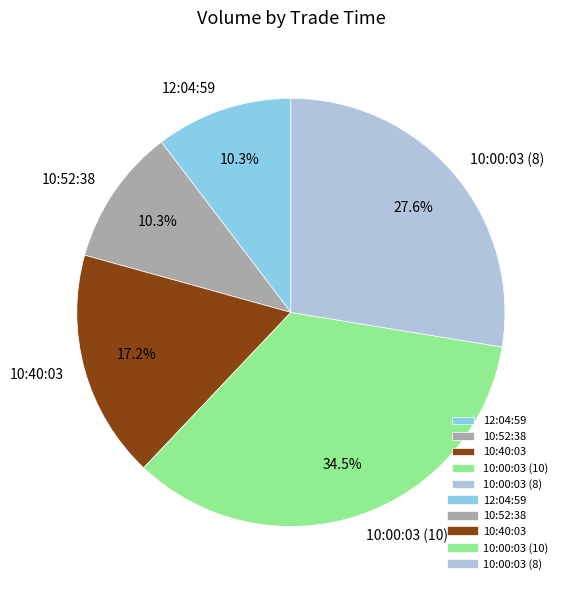

What percentage is NOT represented by 10:00:03 (10)?

65.5%